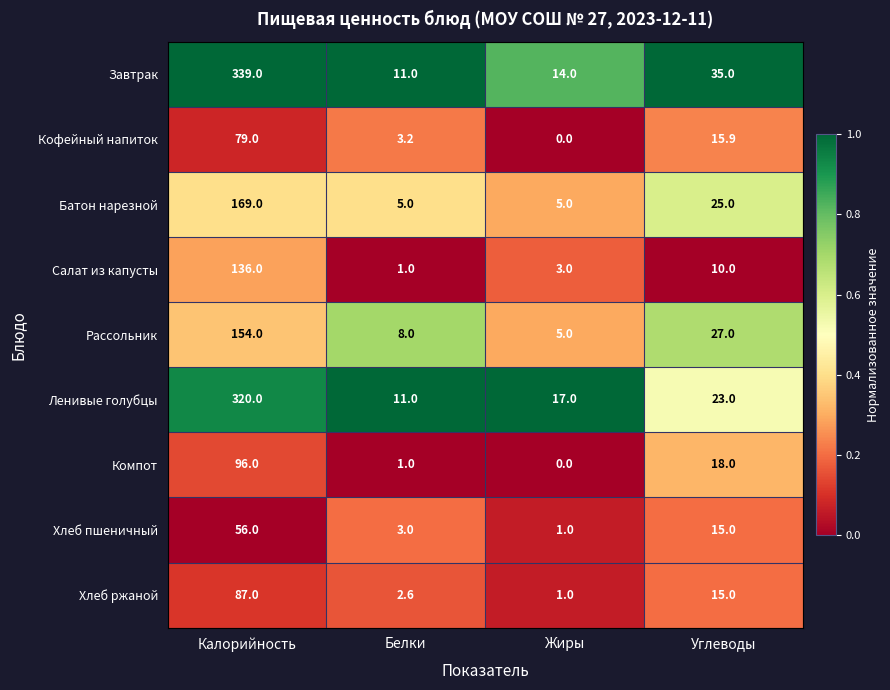

At which category is the sum across all series the highest?

Калорийность